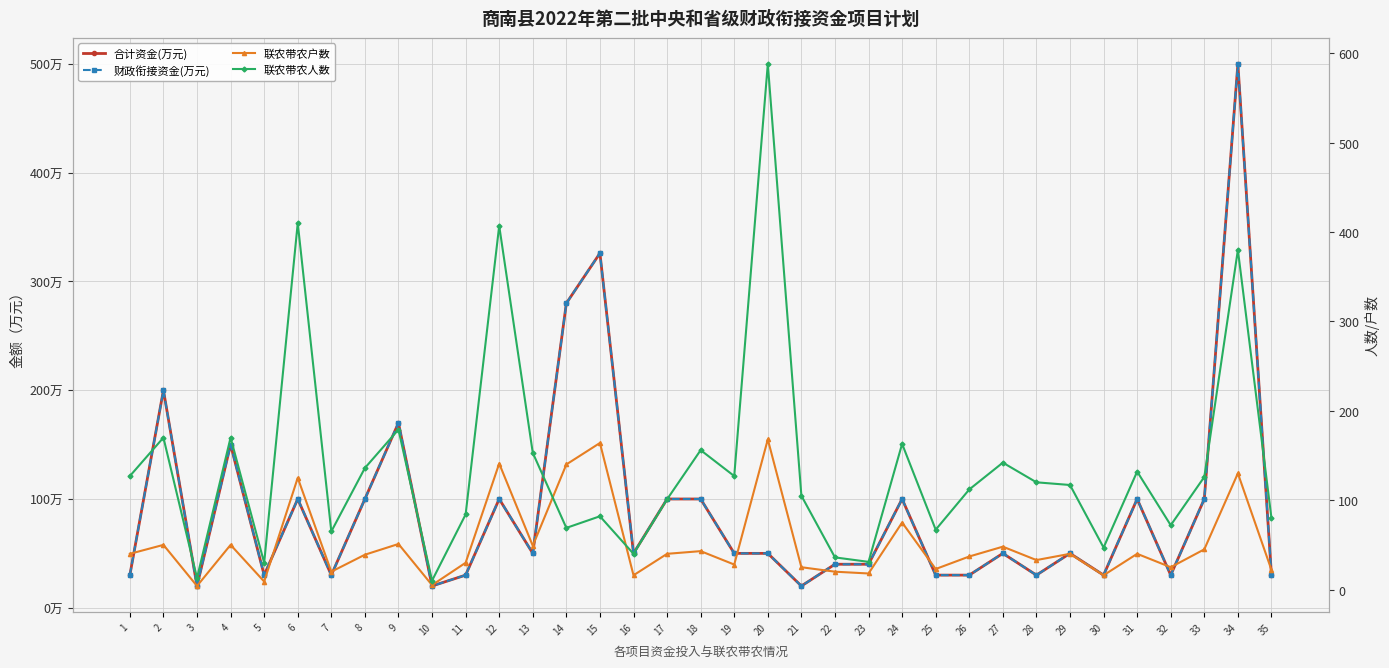

How many data points in 联农带农人数 are above 117?

17